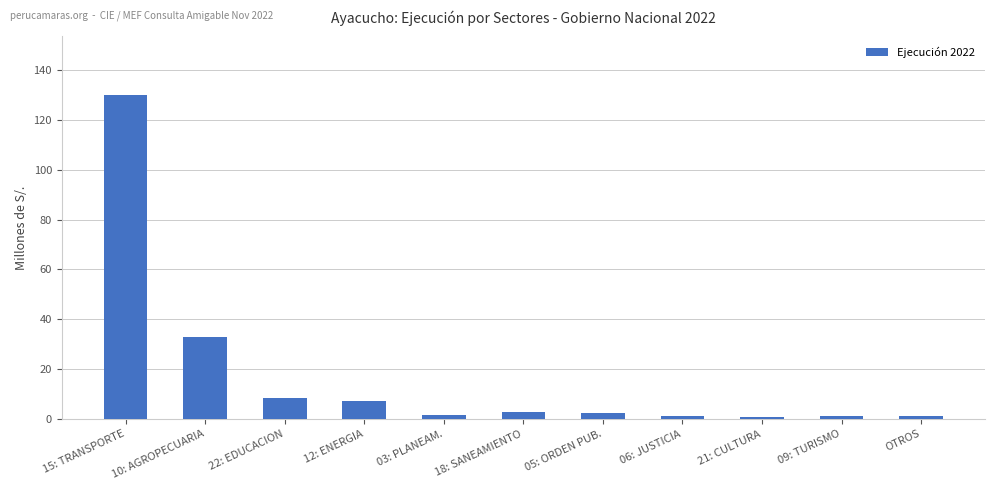

At which label is the value closest to 65?

10: AGROPECUARIA